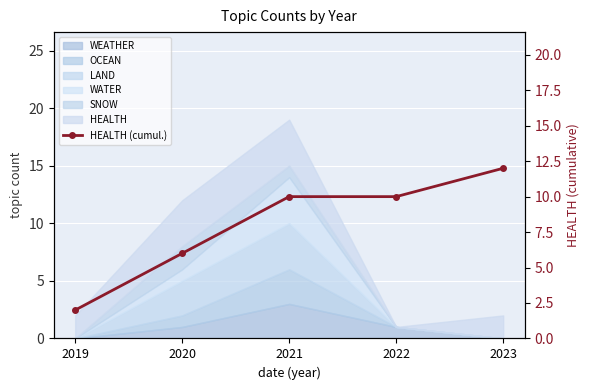

The chart shows a value of 9 at 2020. True or false?

False